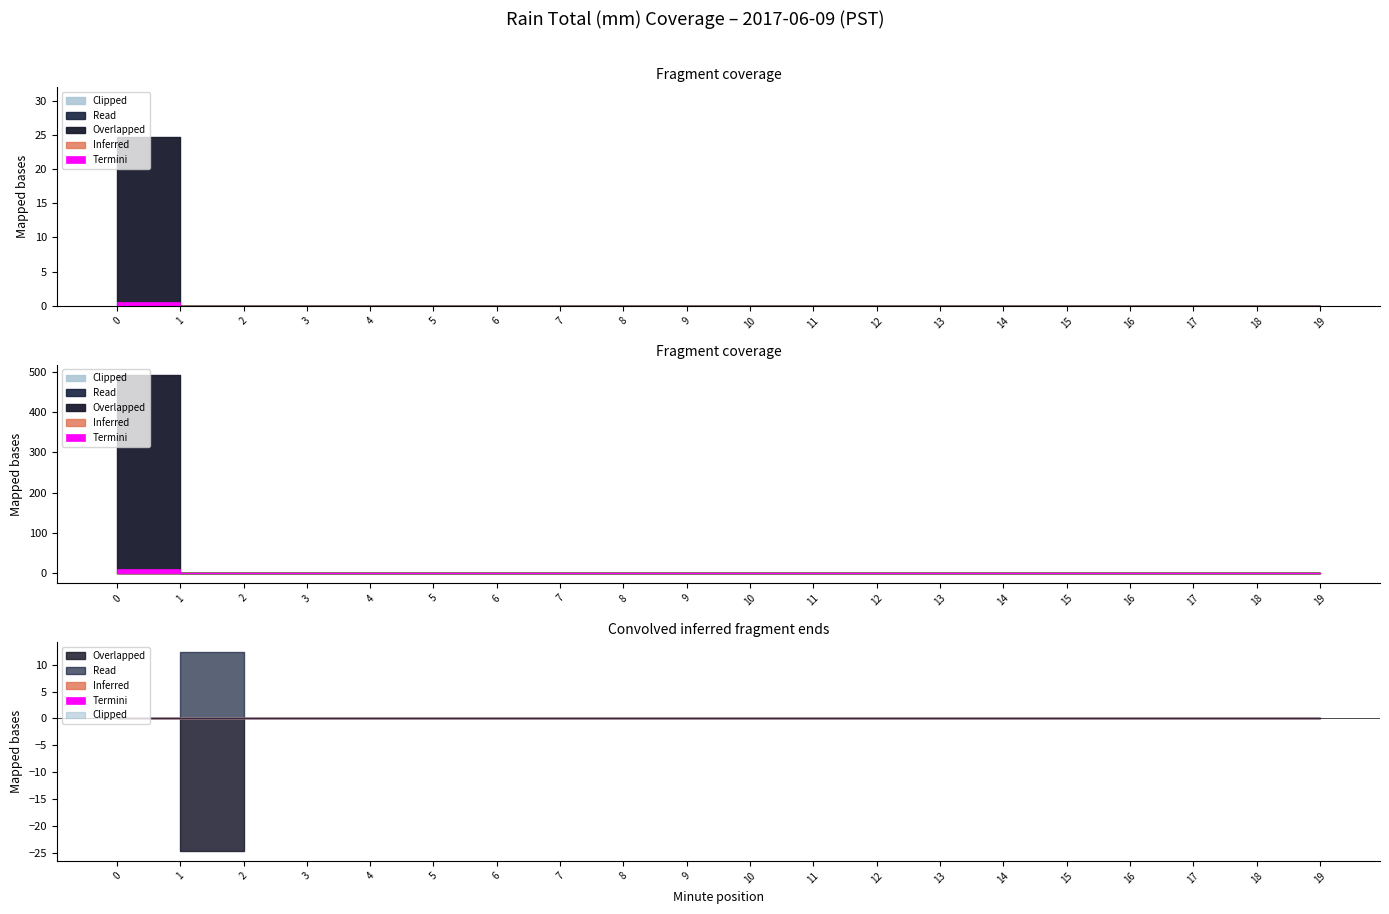

Which has a higher value, 6 or 10?

6